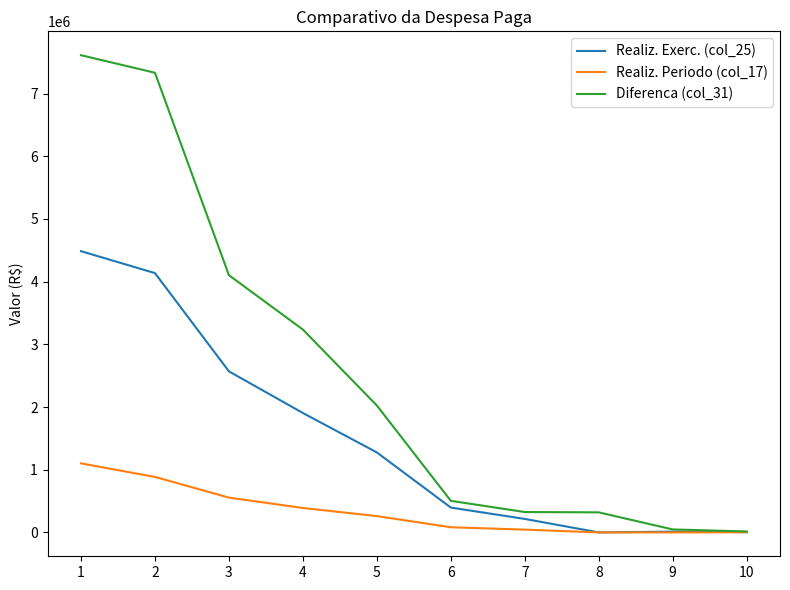

What is the greatest value displayed?

7611754.3